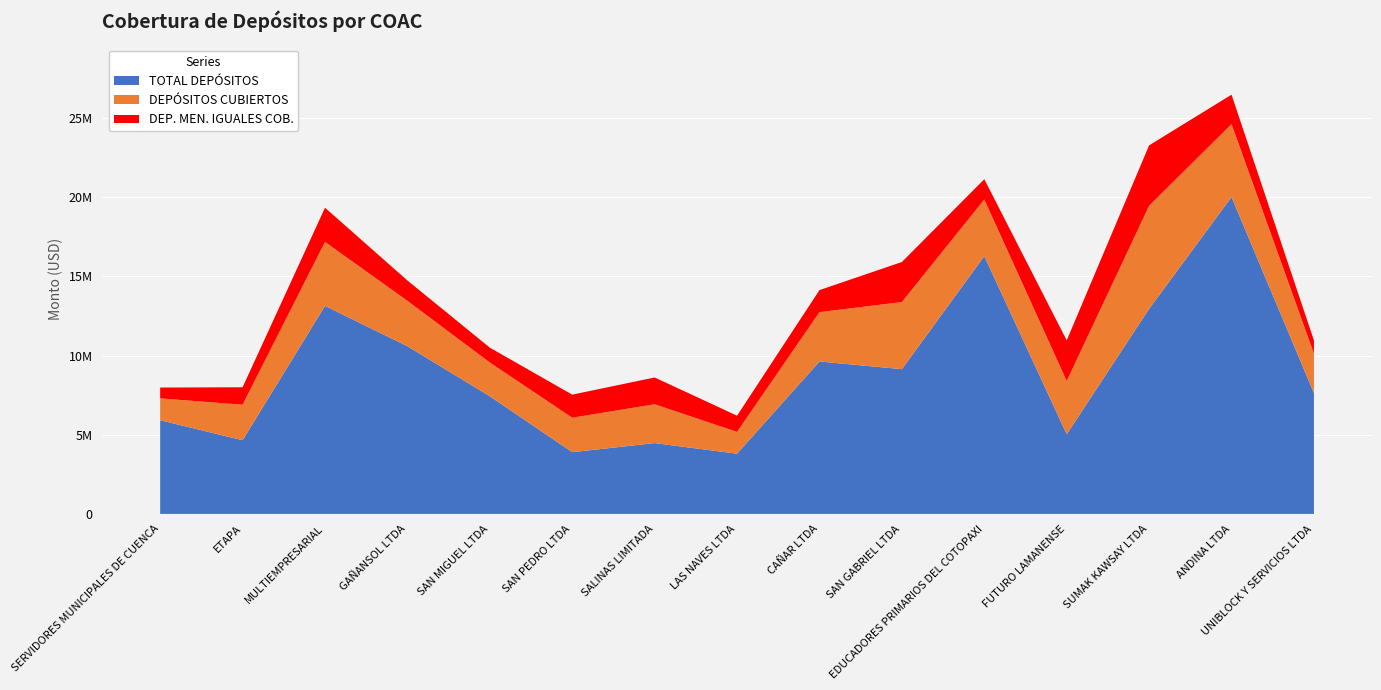

Reading right to left, extract all data points from this chart.

TOTAL DEPÓSITOS: 7626129.0	20008709.8	12947905.5	5029523.8	16276564.8	9139677.1	9622772.9	3803325.8	4471292.5	3899038.0	7427482.9	10587234.2	13134126.3	4652971.8	5915387.4
DEPÓSITOS CUBIERTOS: 2491509.2	4602105.5	6508197.4	3363109.8	3574744.5	4237428.4	3116429.5	1376394.0	2451737.3	2175278.1	2129811.6	2865098.6	4038702.5	2241290.9	1379276.4
DEP. MEN. IGUALES COB.: 831509.2	1857105.5	3813197.4	2563109.8	1279744.4	2527428.4	1391429.5	1021394.0	1691737.3	1455278.1	939811.6	1285098.6	2158702.5	1101290.9	684276.4